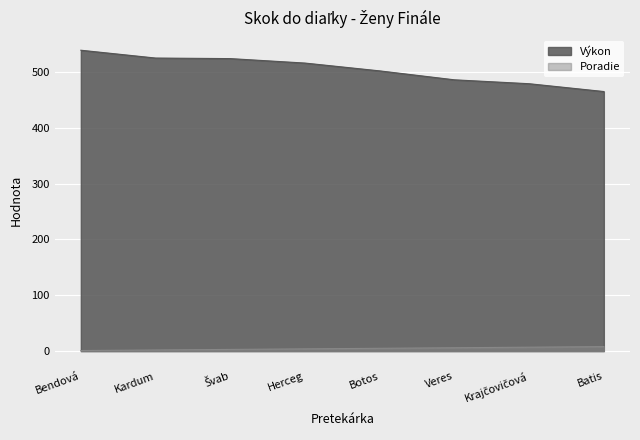

True or false: Výkon has more than 2 points higher than both neighbors.

False